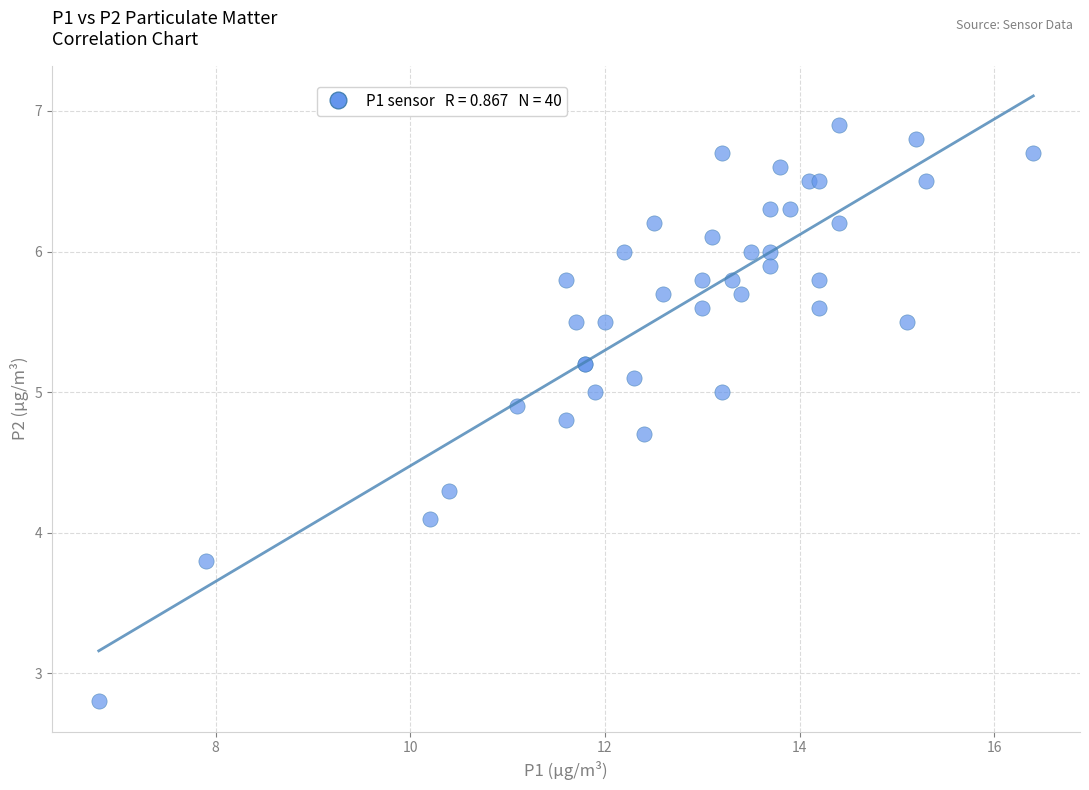

What Y value in the scatter plot is closest to 4?

4.1